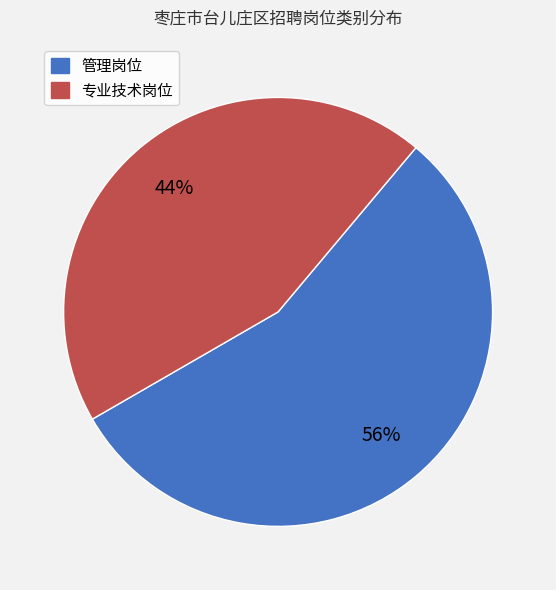

To the nearest percent, what portion does 管理岗位 represent?

56%